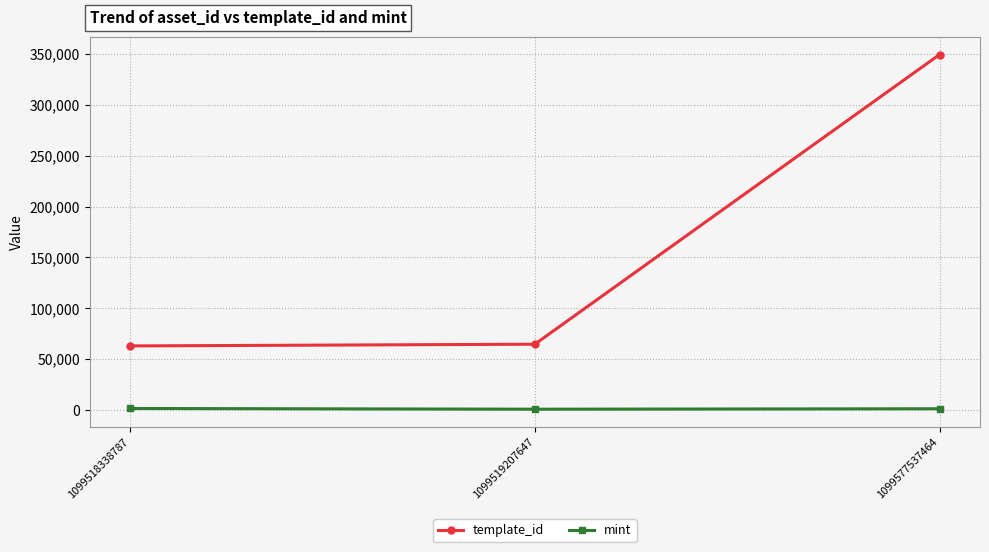

At which category does the chart reach its peak across all series?

1099577537464